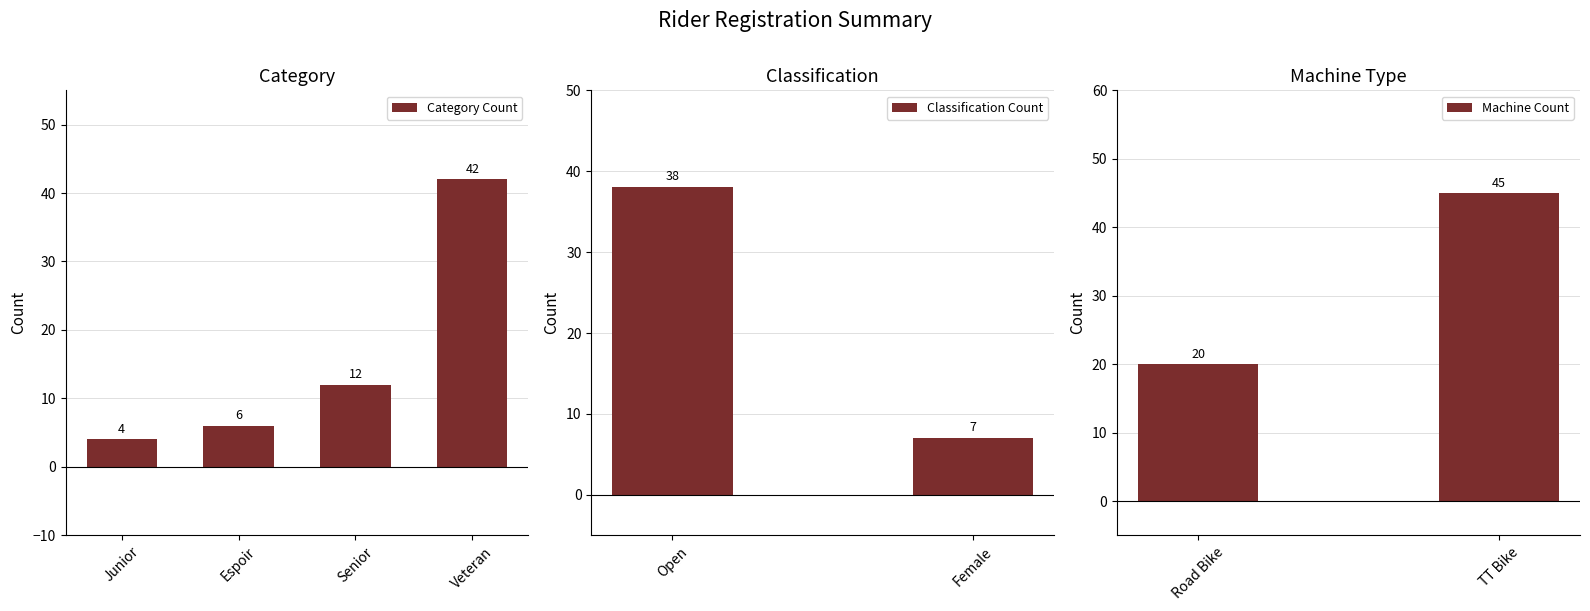

Which category has the highest value in the Category Count series?

Veteran